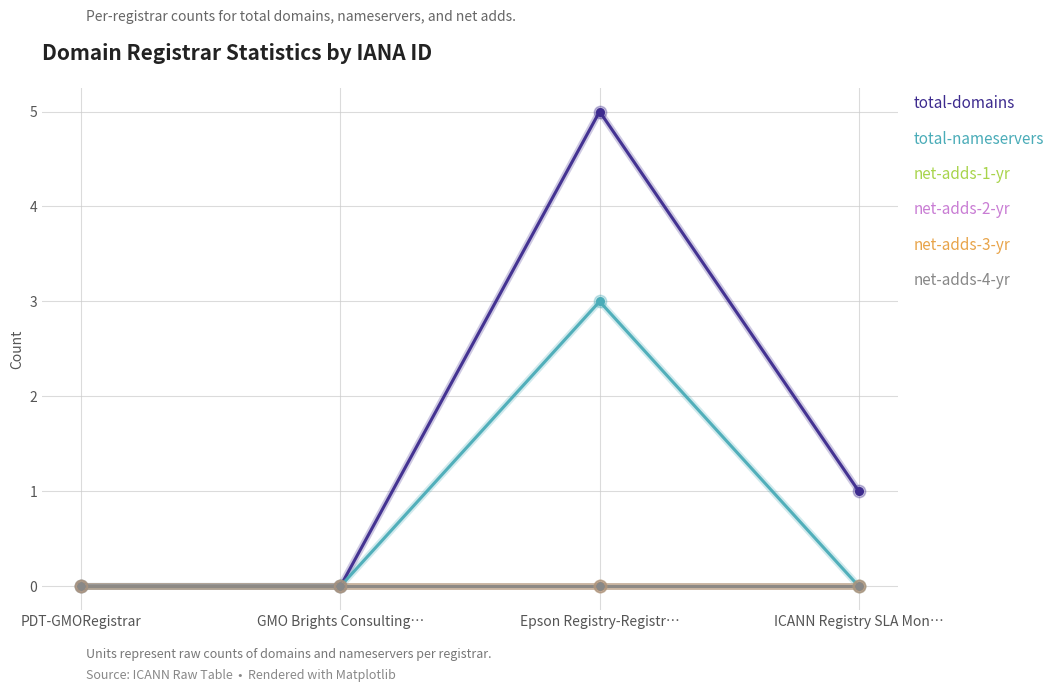

At how many categories does at least one series exceed 2?

1